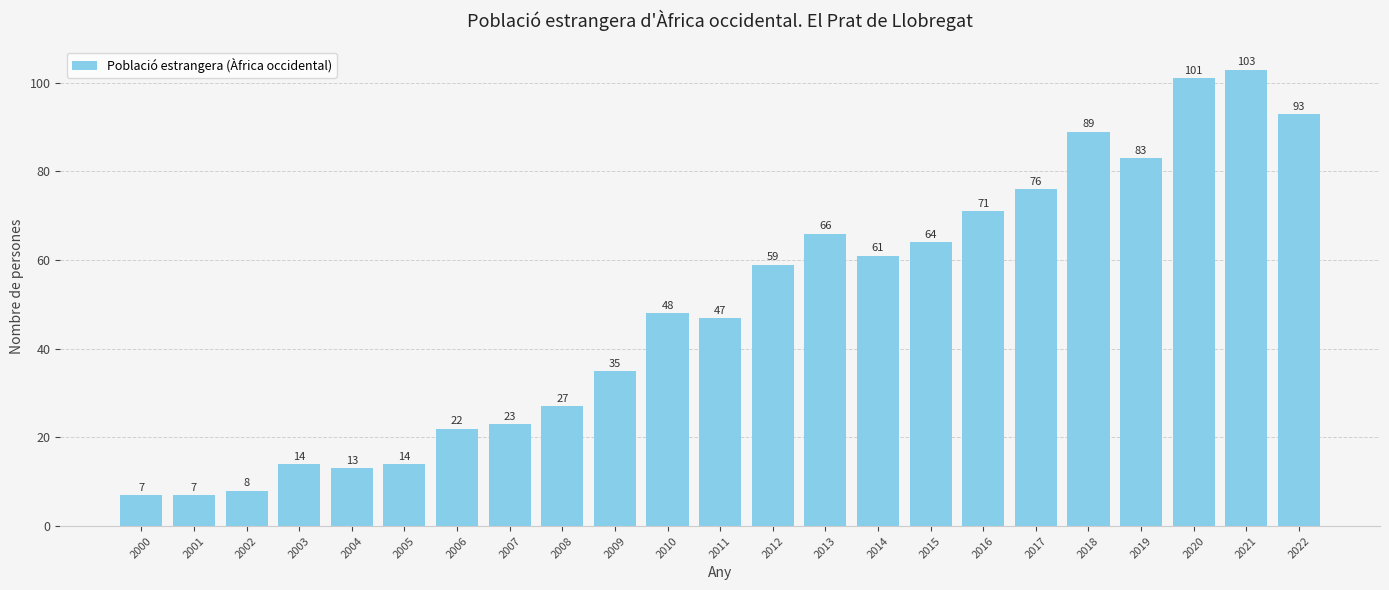

What is the ratio of the value at 2012 to the value at 2019?

0.7